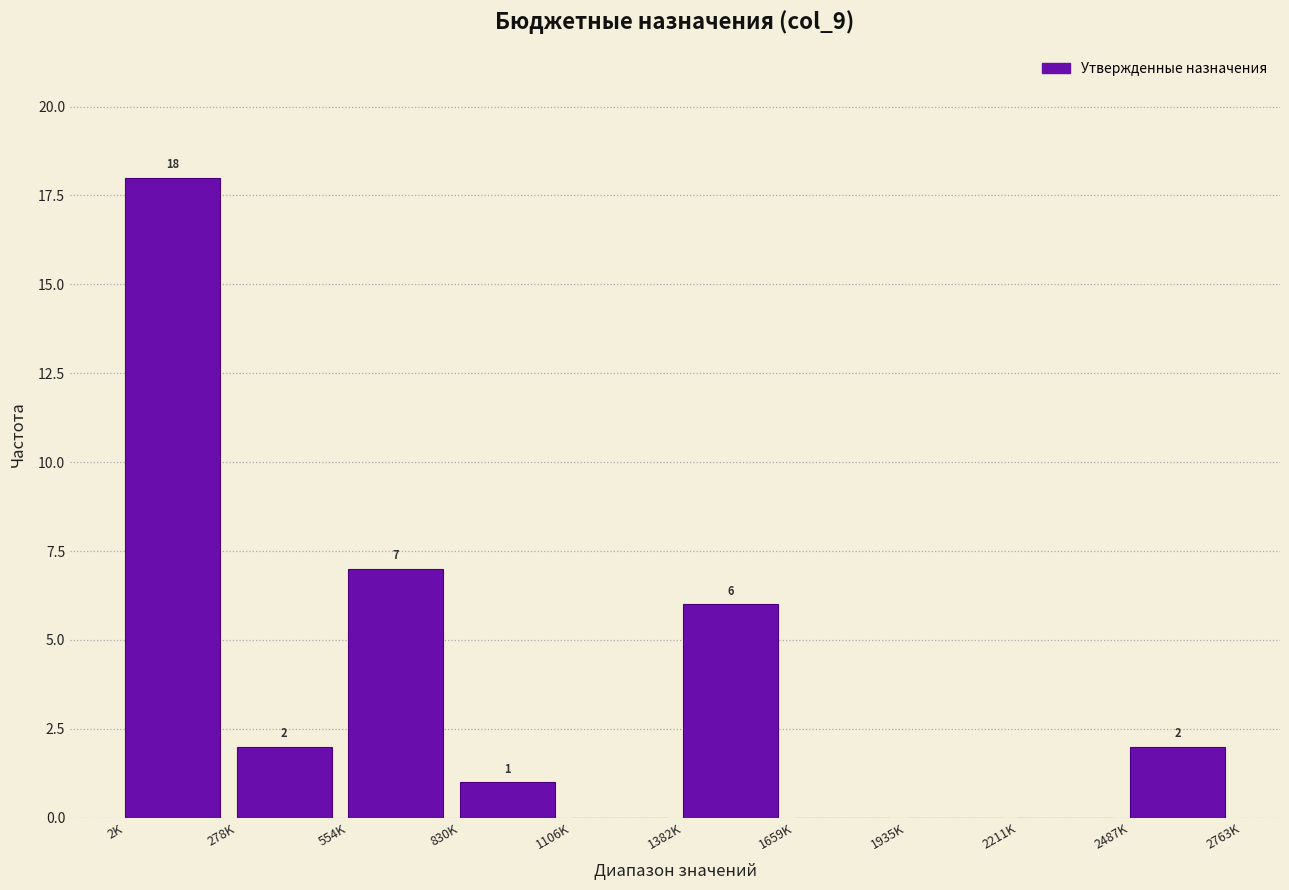

Reading left to right, list all the values displayed in this chart.

2K=18	278K=2	554K=7	830K=1	1106K=0	1382K=6	1659K=0	1935K=0	2211K=0	2487K=2